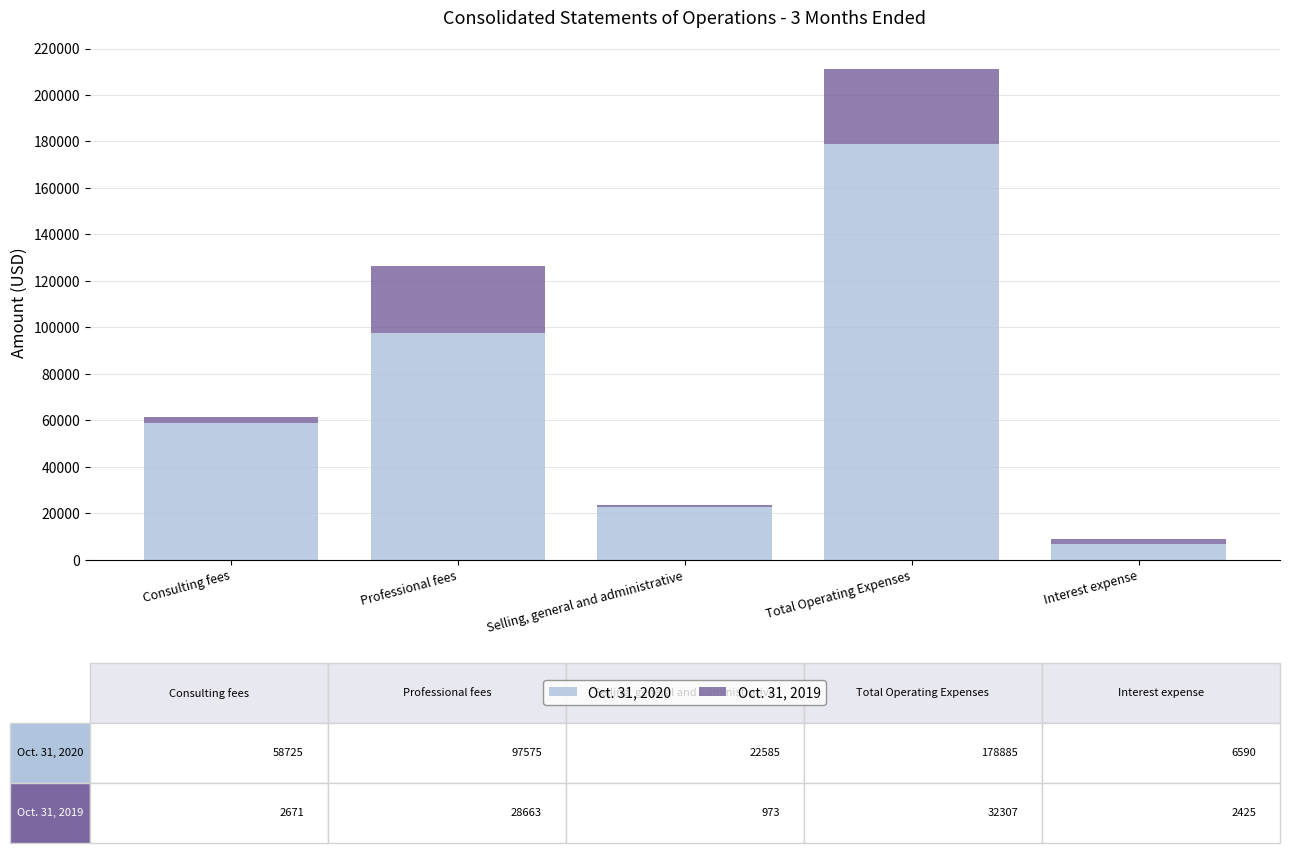

The Oct. 31, 2020 series shows 96769 at Consulting fees. True or false?

False